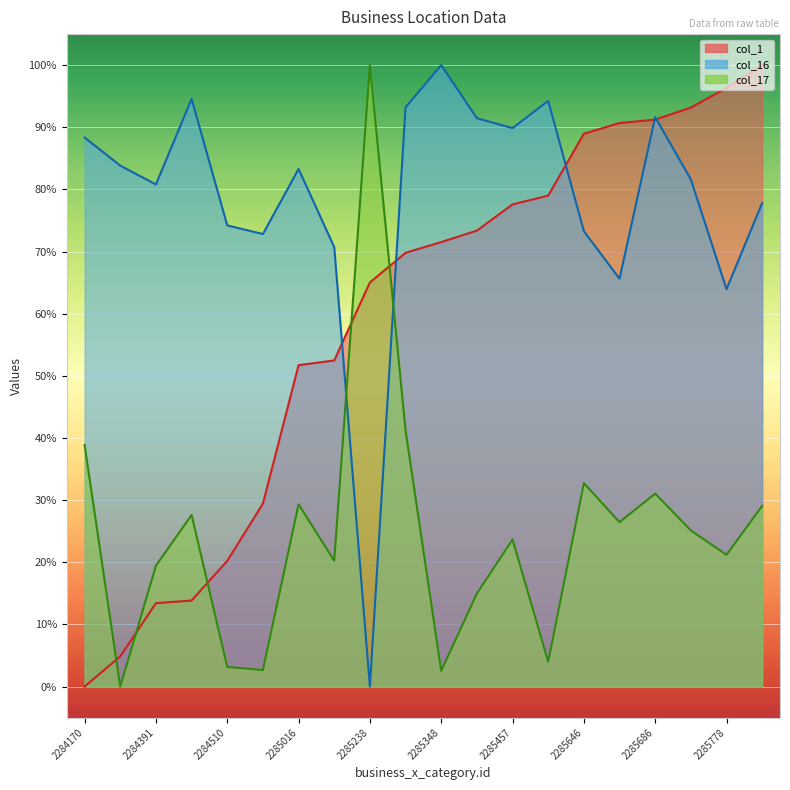

The value of col_16 at 2285016 is 83.3. True or false?

True